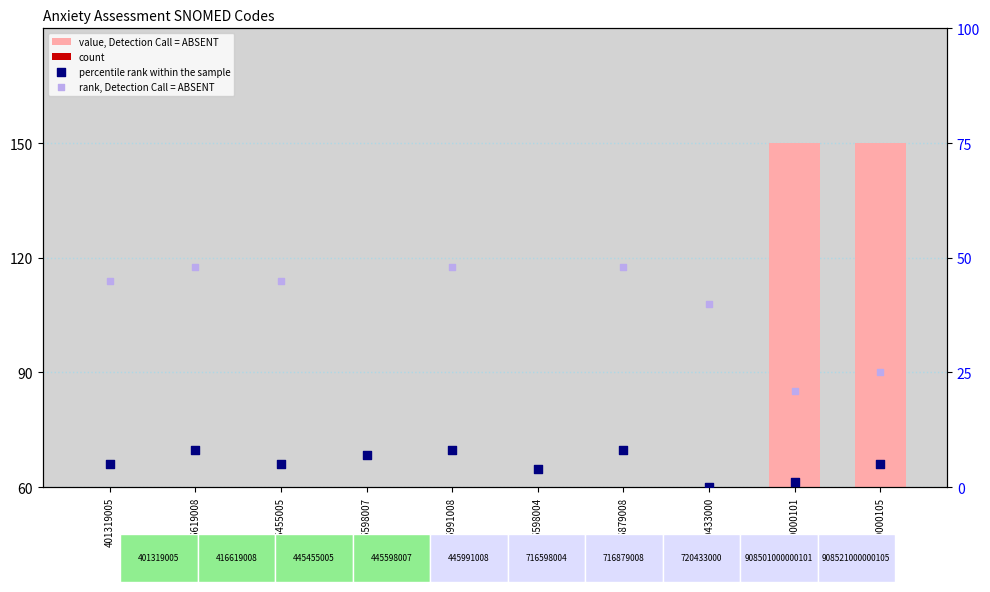

At how many categories does at least one series exceed 142?

2